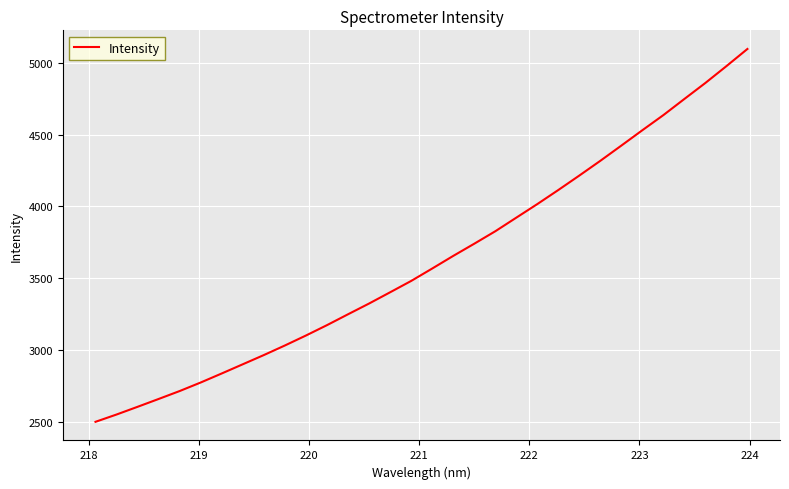

What is the smallest value displayed?

2499.3